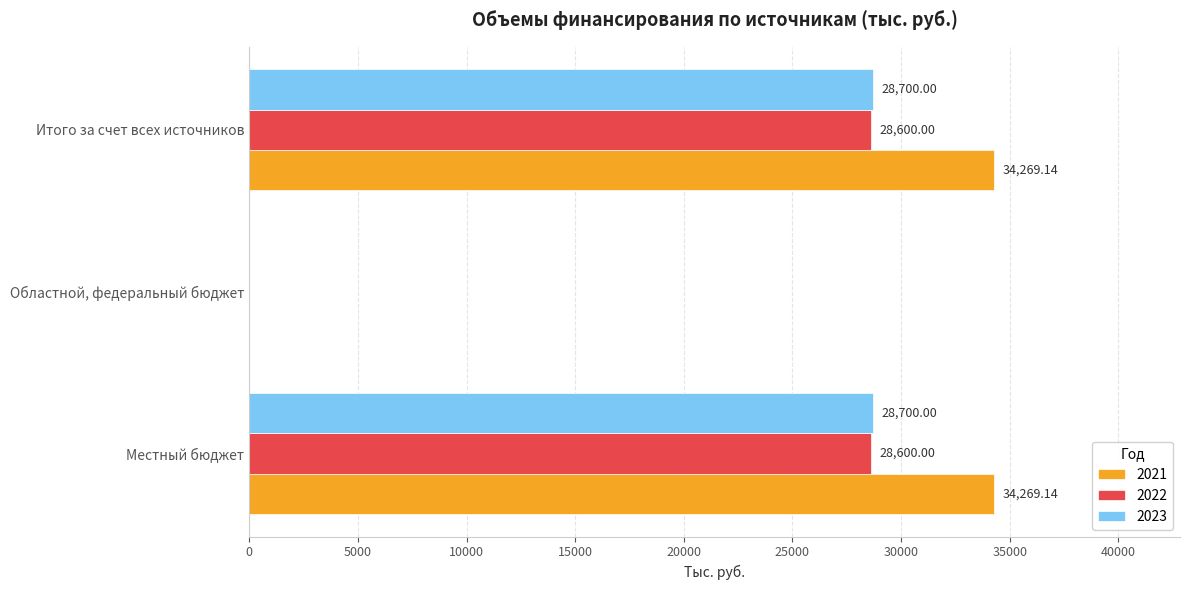

How many values in the 2021 series exceed 34269?

2